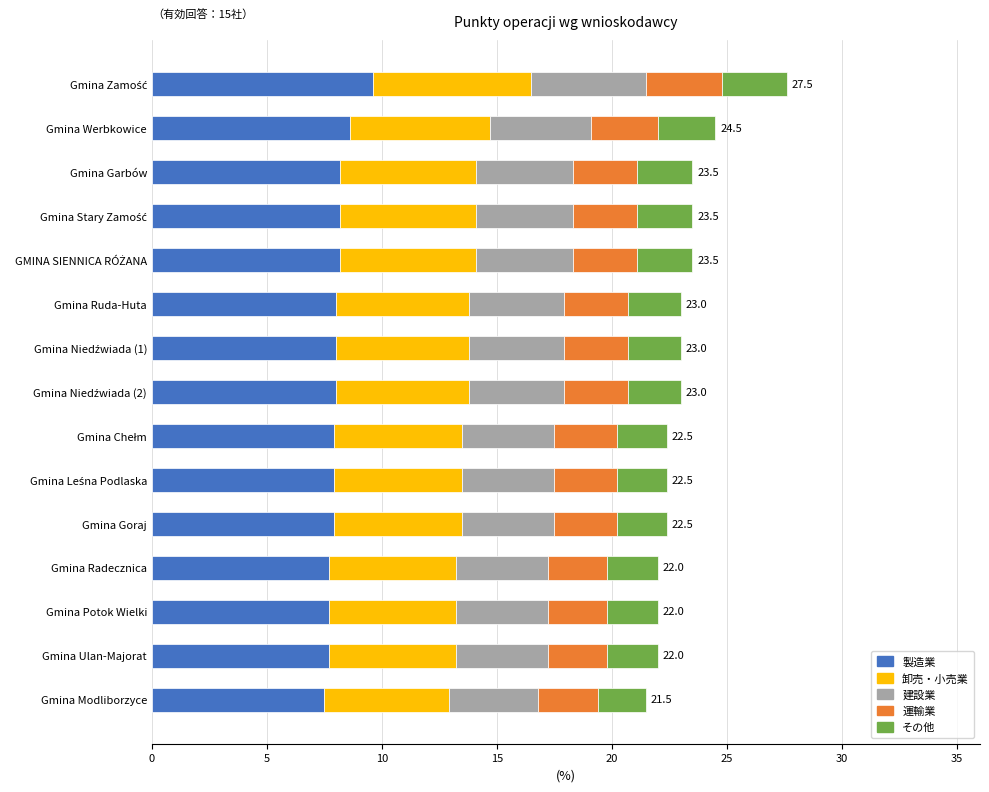

The value of 製造業 at Gmina Werbkowice is 8.6. True or false?

True